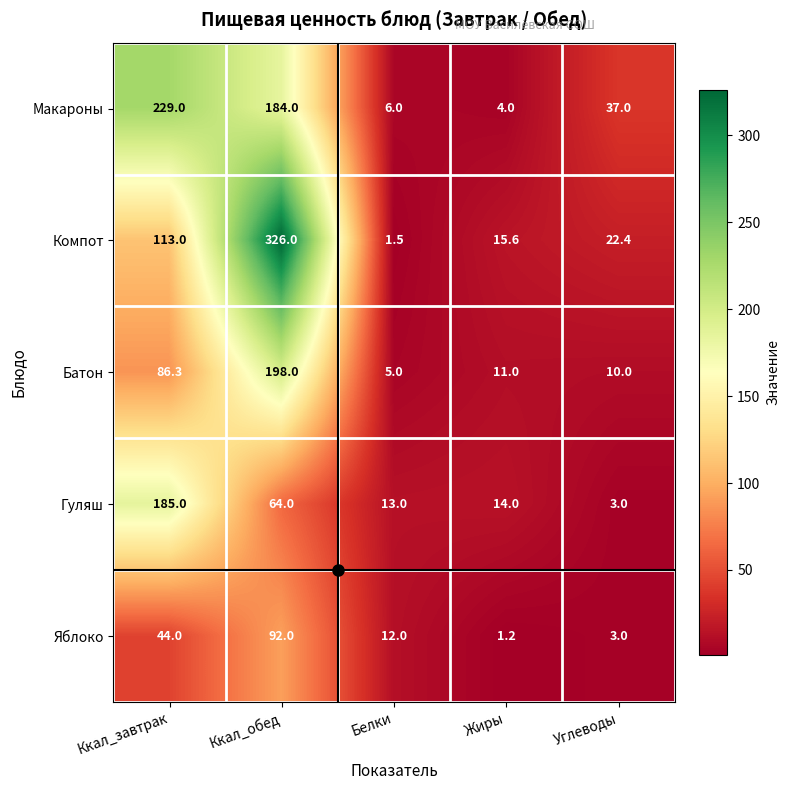

At which category does the chart reach its peak across all series?

Ккал_обед